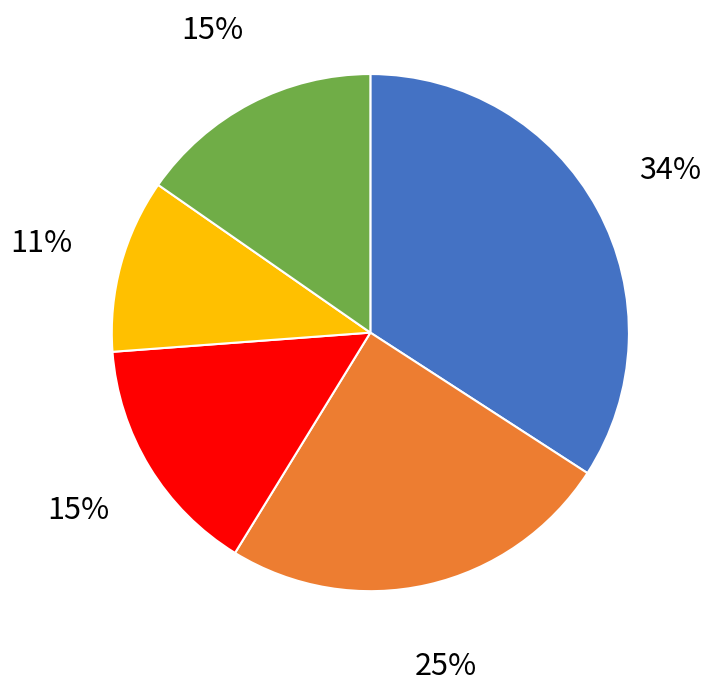

Is there any slice that represents more than half of the pie?

No